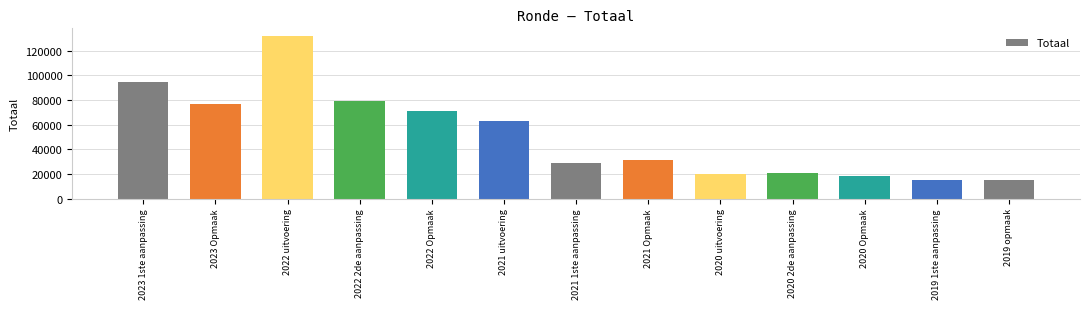

What is the label of the 8th bar from the right?

2021 uitvoering